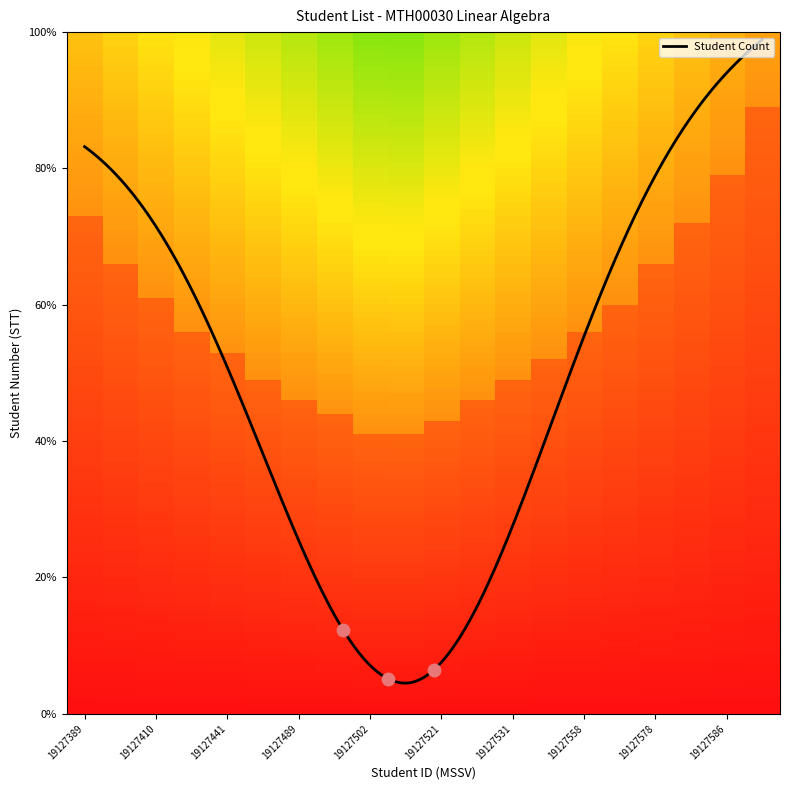

Is this an area chart (filled region under the line)?

No